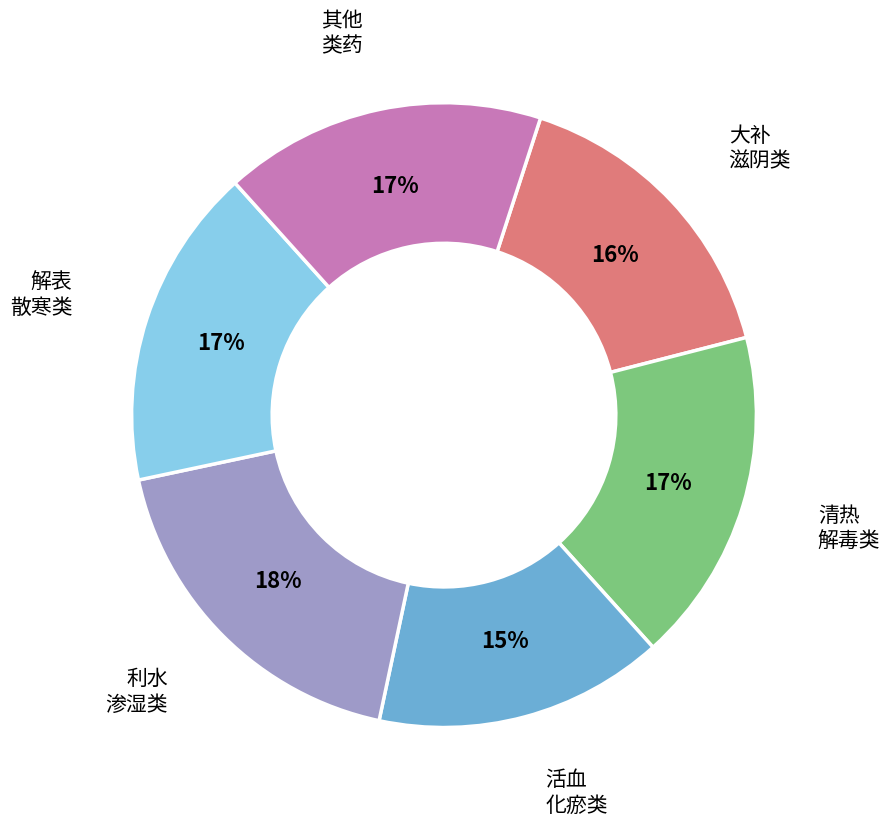

To the nearest percent, what is the average slice percentage?

17%